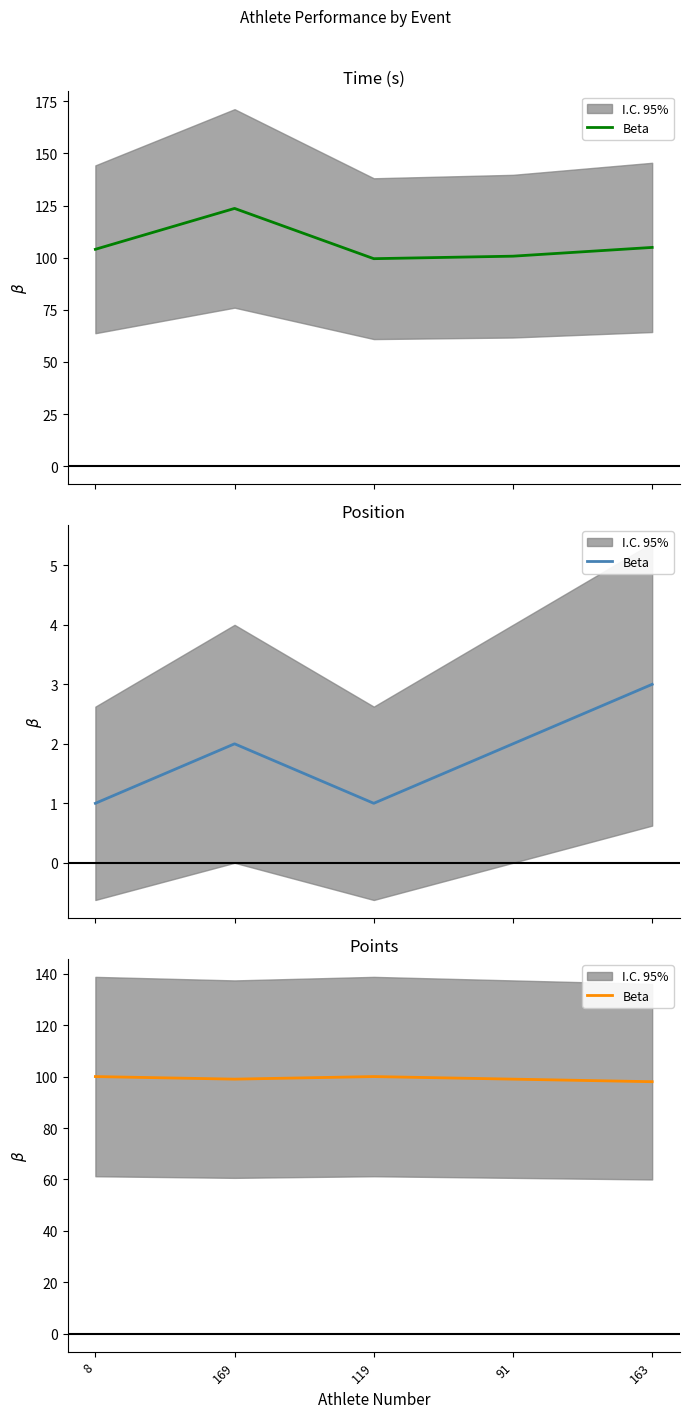

Which has a higher value, 119 or 163?

119